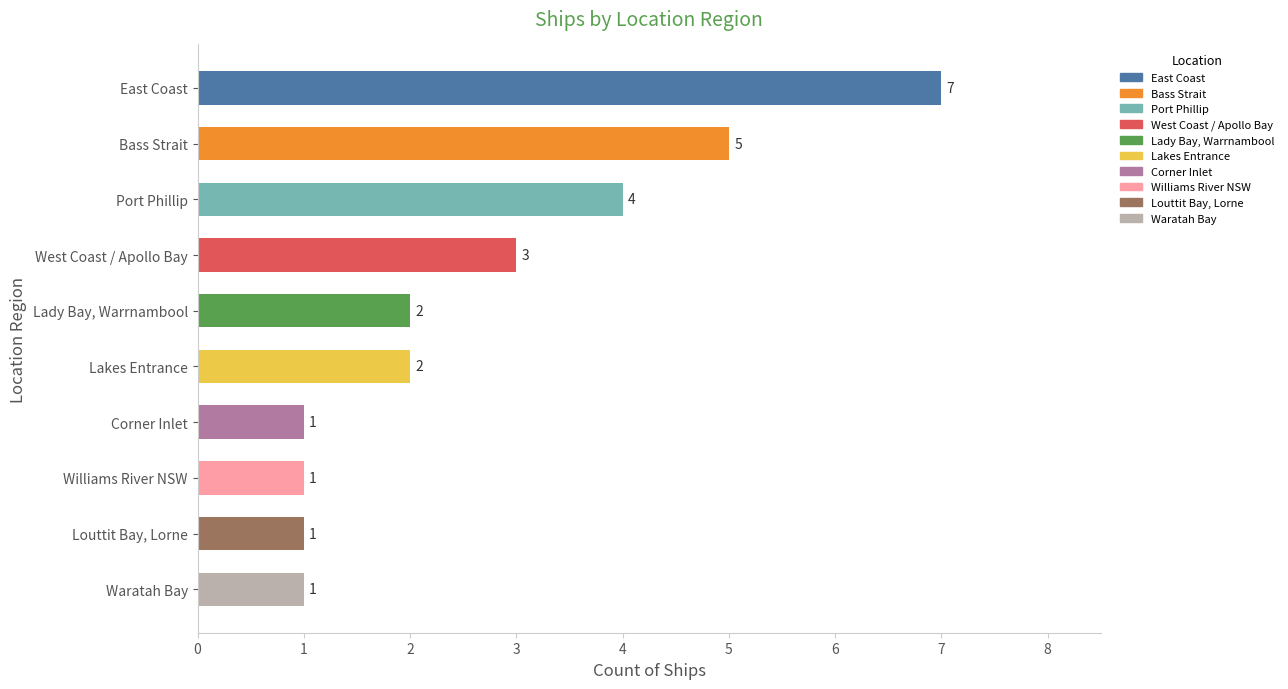

Which has a higher value, West Coast or Corner Inlet?

West Coast